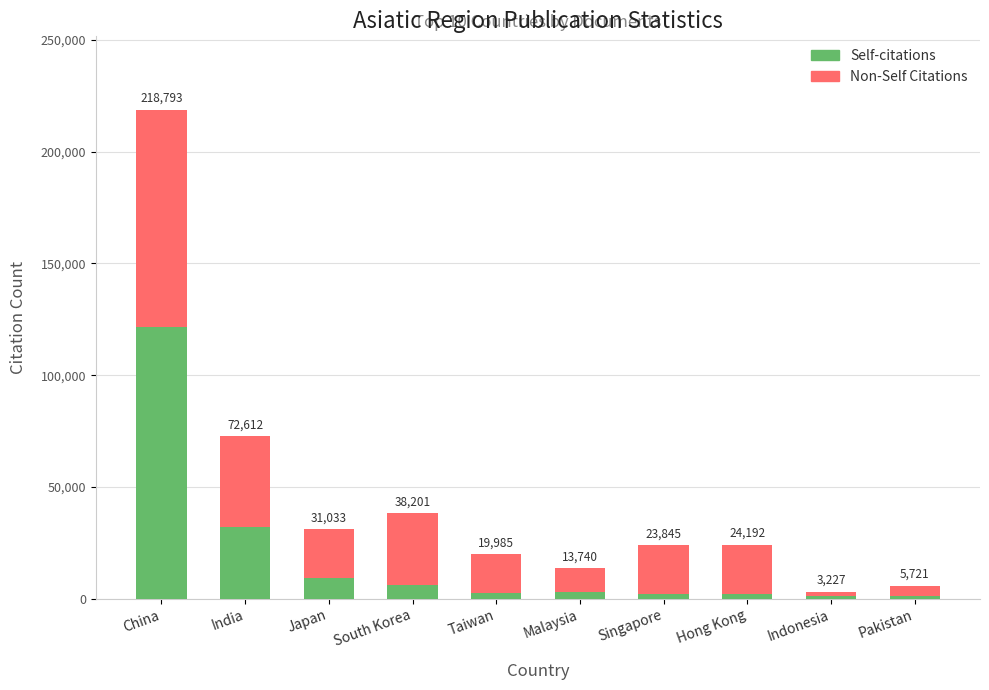

What are all the series names shown in the legend?

Self-citations, Non-Self Citations